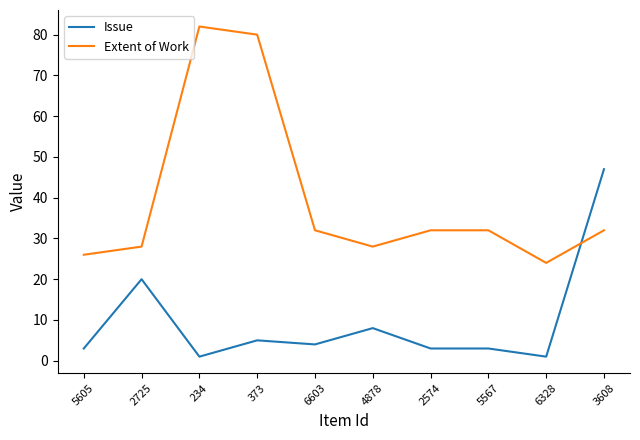

Reading left to right, list all the values displayed in this chart.

Issue: 3	20	1	5	4	8	3	3	1	47
Extent of Work: 26	28	82	80	32	28	32	32	24	32